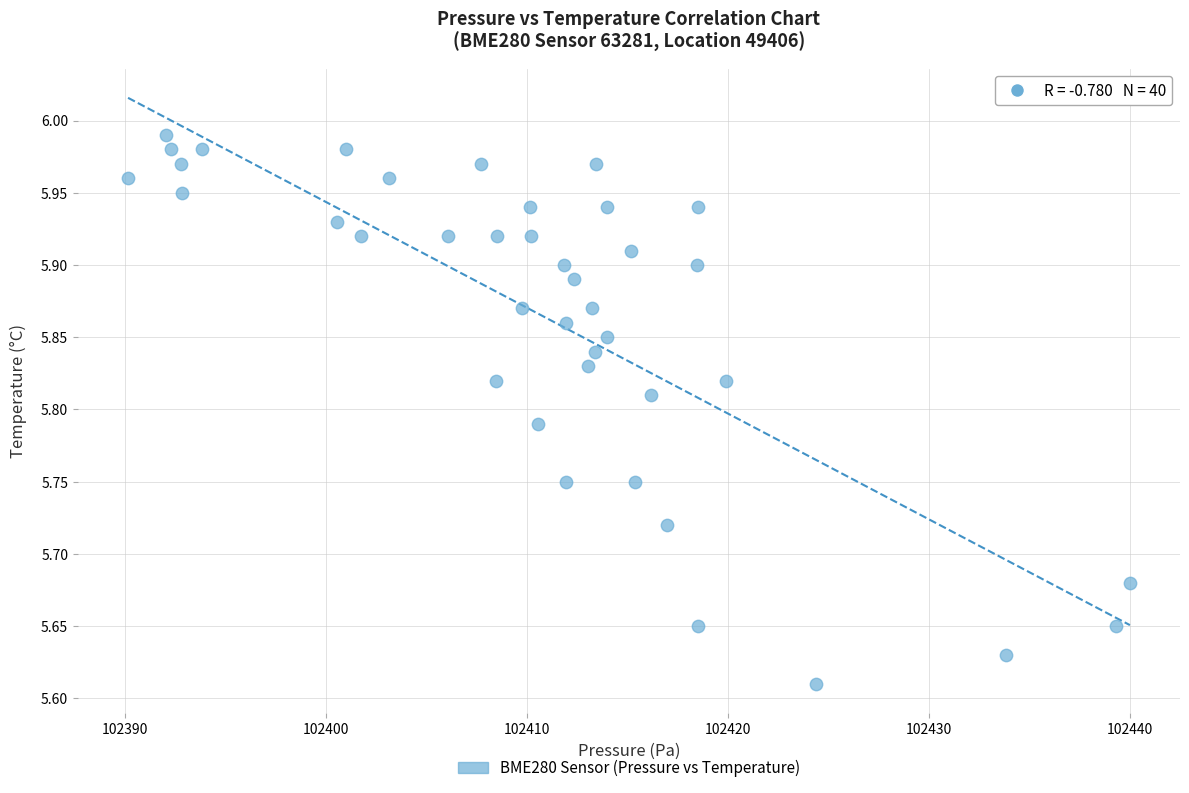

What is the range of X values (max minus min)?

49.8